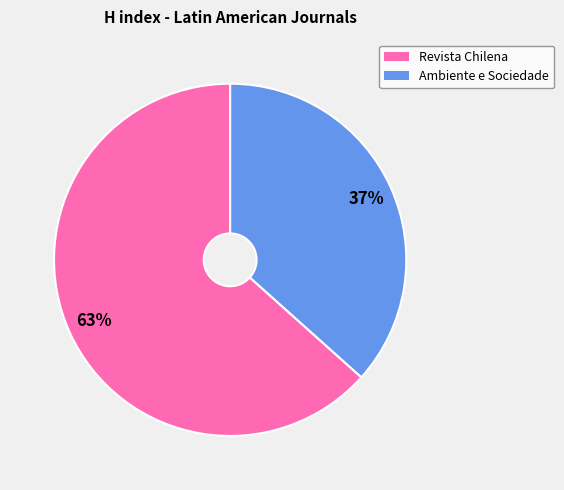

How many slices are in this pie chart?

2